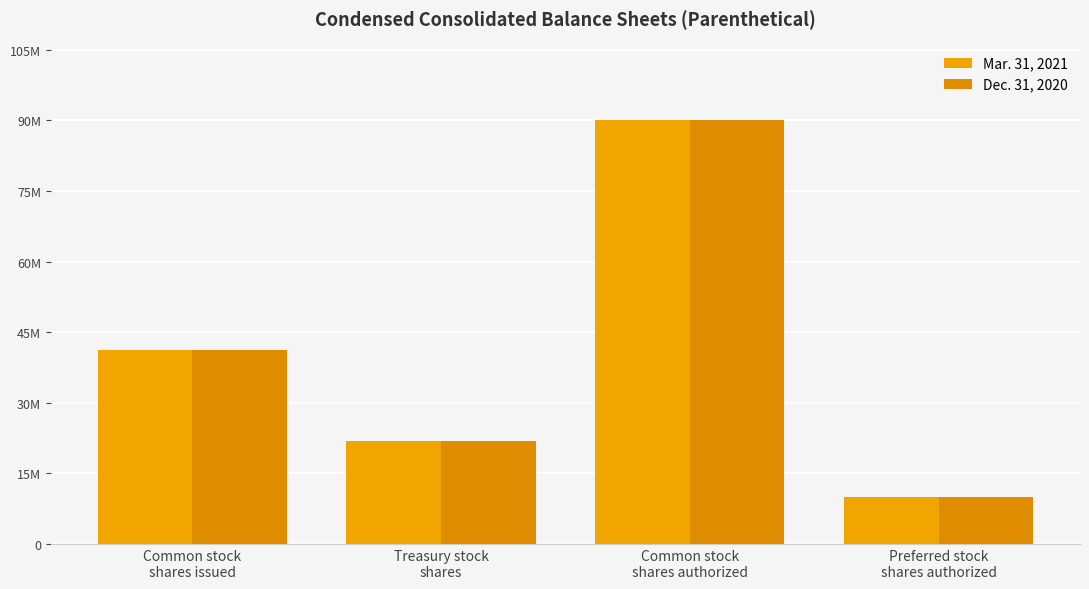

At which label is Mar. 31, 2021 closest to 50000000?

Common stock
shares issued